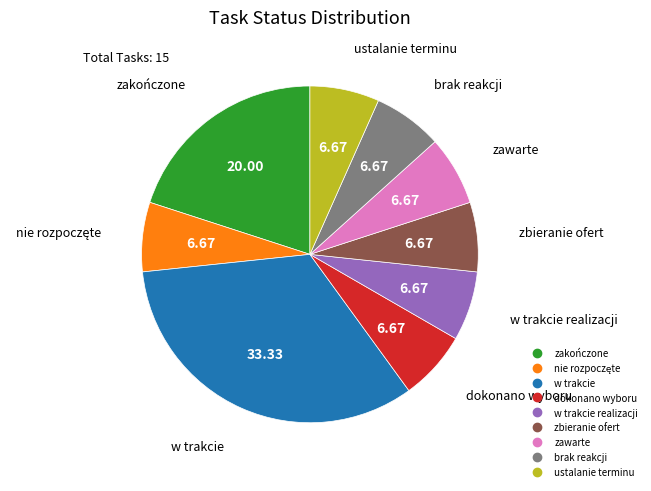

Is there a majority slice in this chart?

No